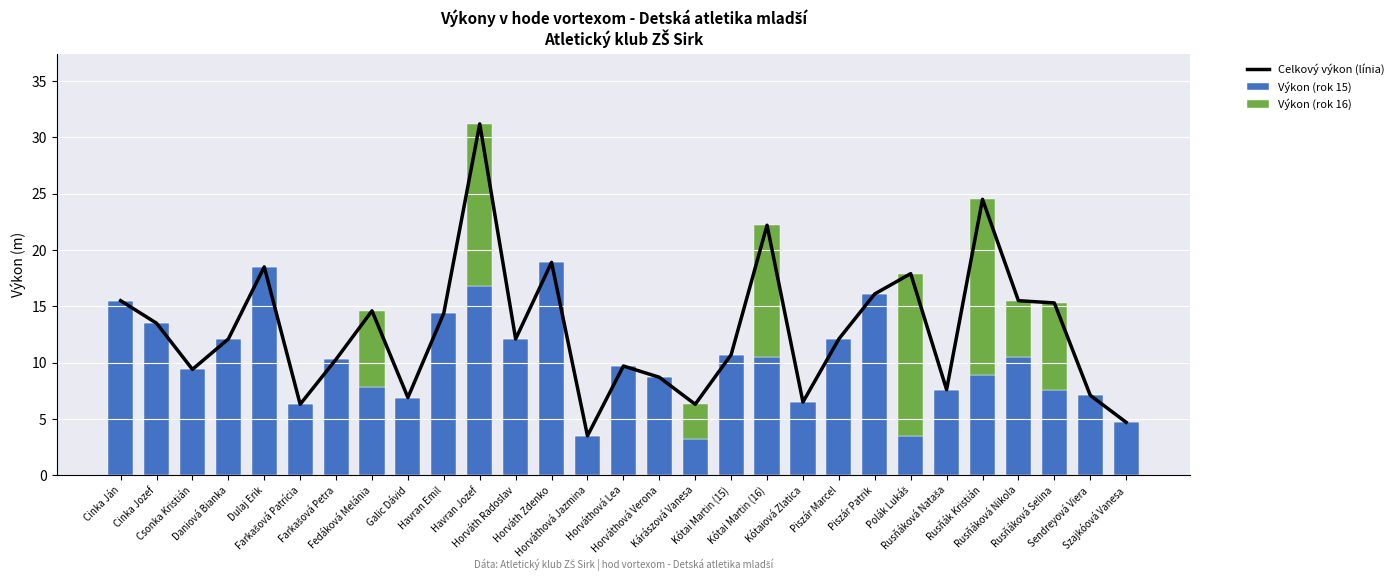

What is the difference between the maximum and second lowest values in the Celkový výkon (línia) series?

26.5